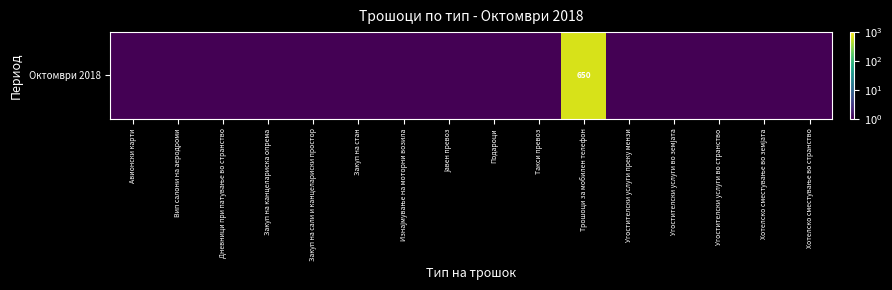

Reading left to right, list all the values displayed in this chart.

Авионски карти=0.1	Вип салони на аеродроми=0.1	Дневници при патување во странство=0.1	Закуп на канцелариска опрема=0.1	Закуп на сали и канцелариски простор=0.1	Закуп на стан=0.1	Изнајмување на моторни возила=0.1	Јавен превоз=0.1	Подароци=0.1	Такси превоз=0.1	Трошоци за мобилен телефон=650.0	Угостителски услуги преку мензи=0.1	Угостителски услуги во земјата=0.1	Угостителски услуги во странство=0.1	Хотелско сместување во земјата=0.1	Хотелско сместување во странство=0.1